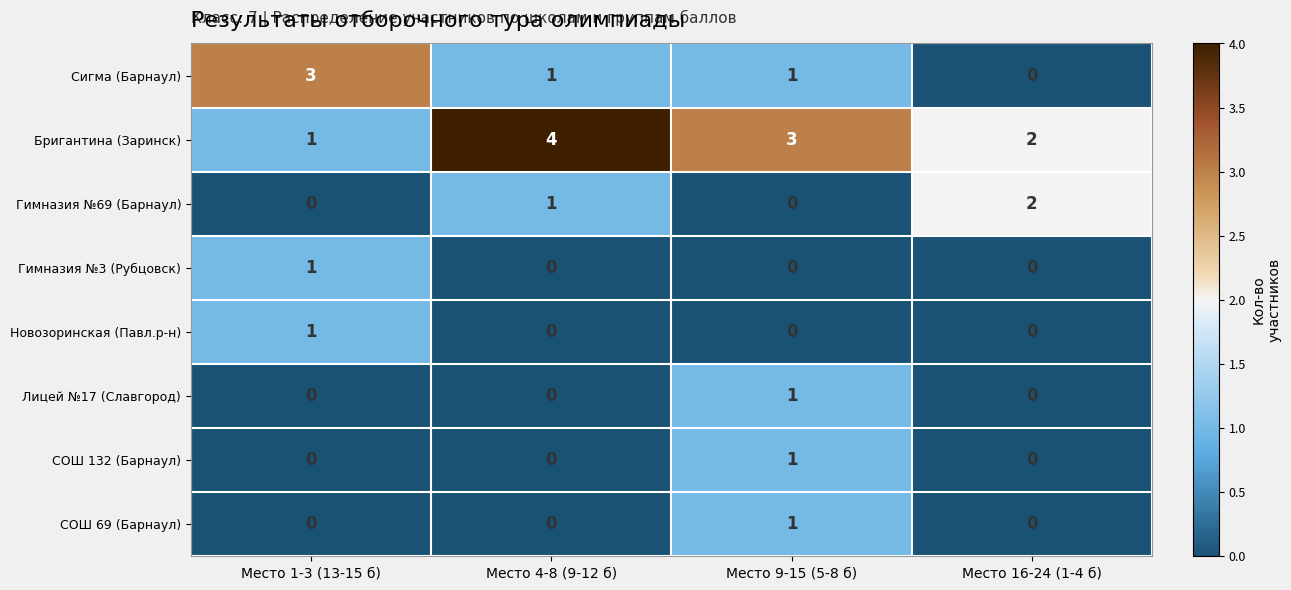

What is the greatest value displayed?

4